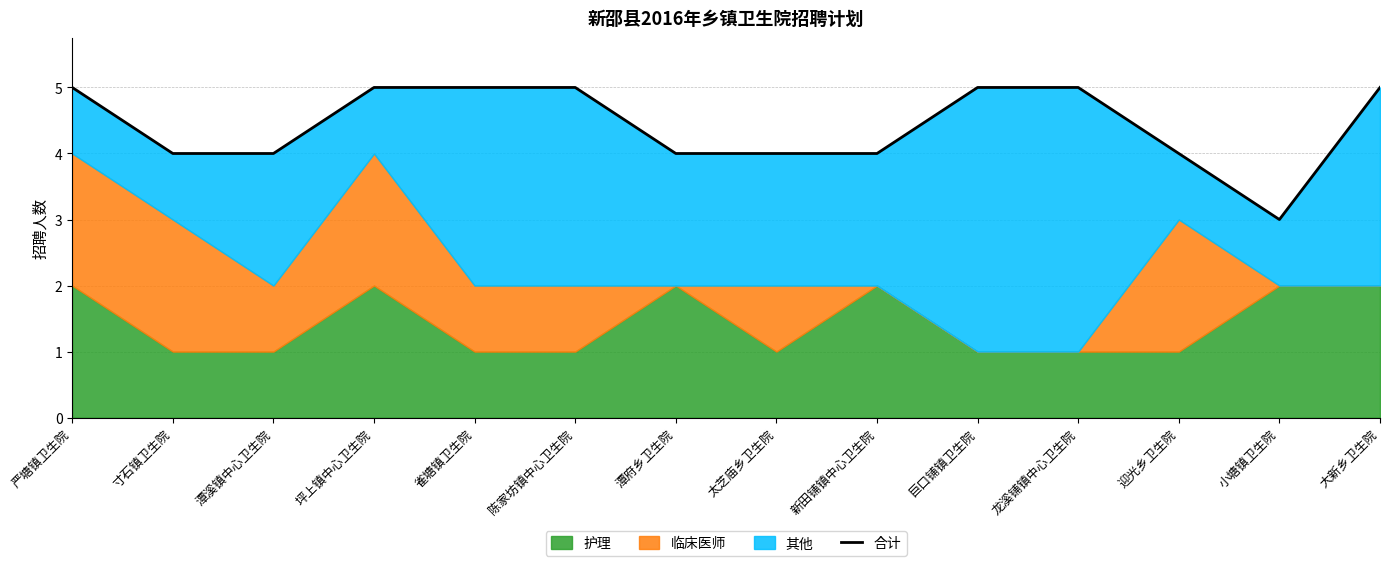

Rank the categories by value from lowest to highest.

小塘镇卫生院, 寸石镇卫生院, 潭溪镇中心卫生院, 潭府乡卫生院, 太芝庙乡卫生院, 新田铺镇中心卫生院, 迎光乡卫生院, 严塘镇卫生院, 坪上镇中心卫生院, 雀塘镇卫生院, 陈家坊镇中心卫生院, 巨口铺镇卫生院, 龙溪铺镇中心卫生院, 大新乡卫生院